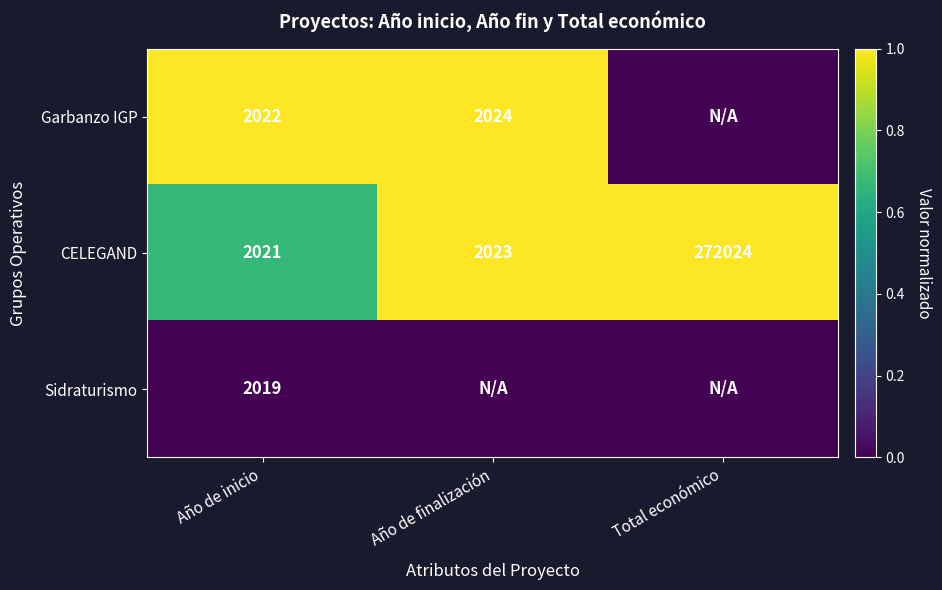

What is the total value across all series at Año de inicio?

6062